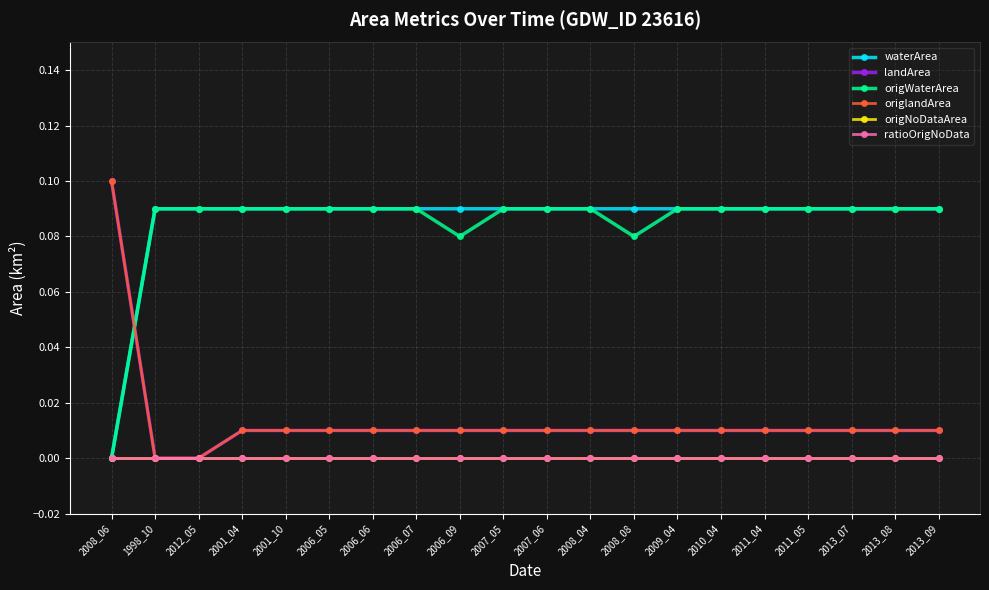

What is the label of the 15th point from the right?

2006_05